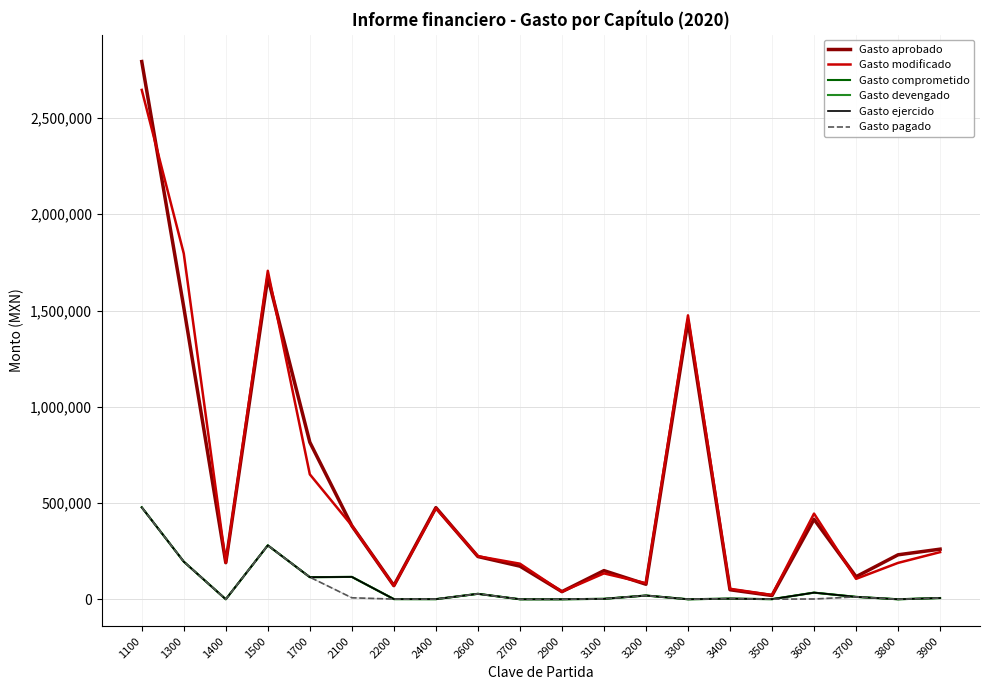

Does the chart display data point markers on the line(s)?

No